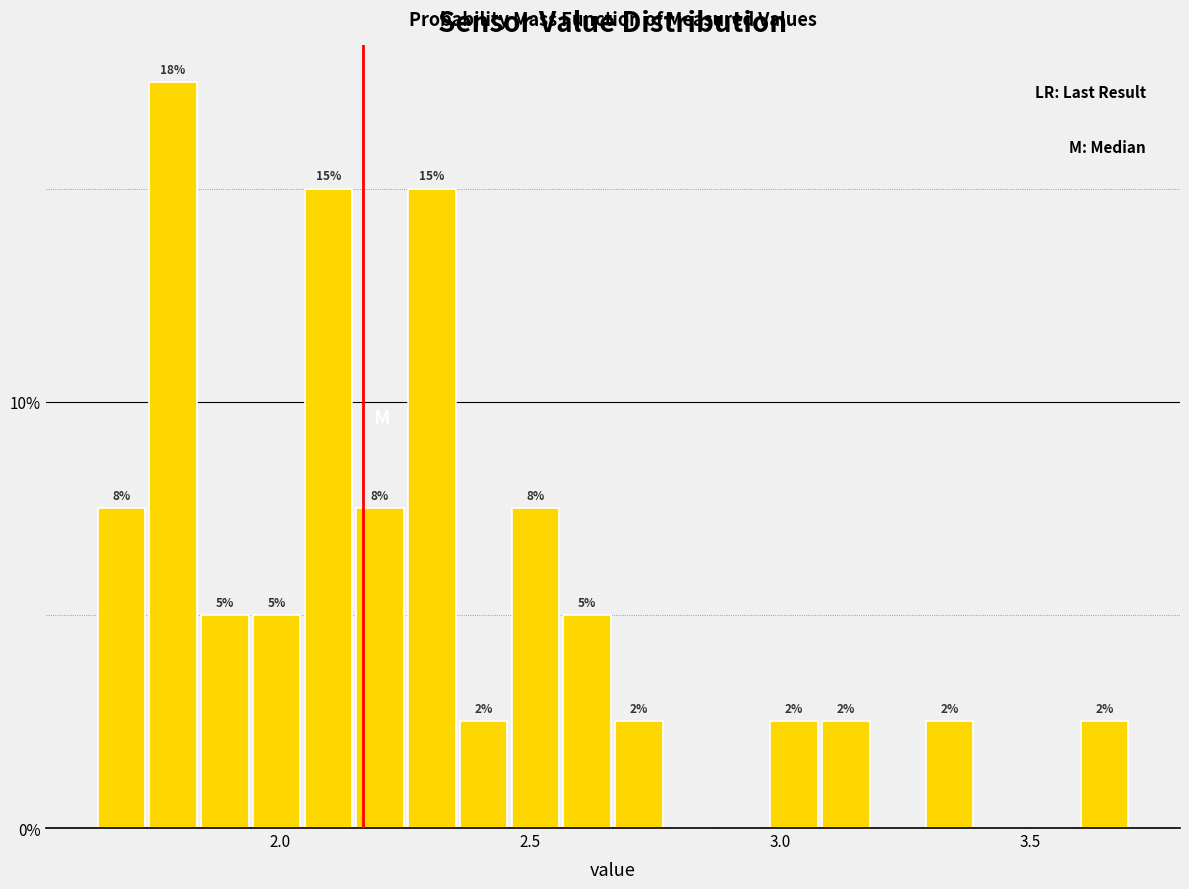

Around what value on the x-axis is the tallest bar? Give the approximate position of its centre, as read against the axis.

1.80